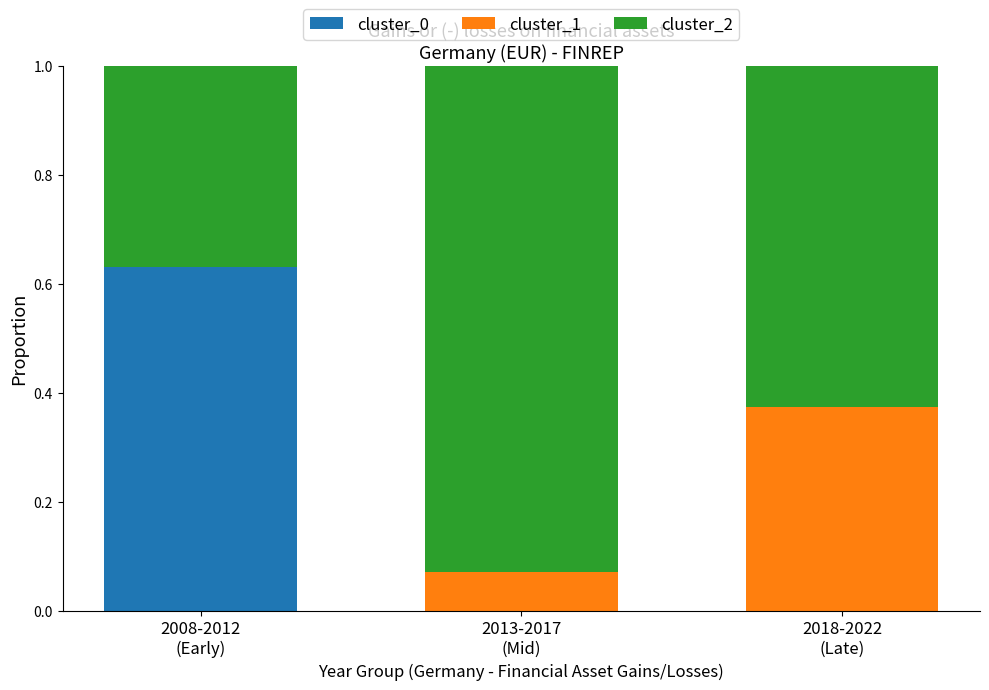

What are all the series names shown in the legend?

cluster_0, cluster_1, cluster_2